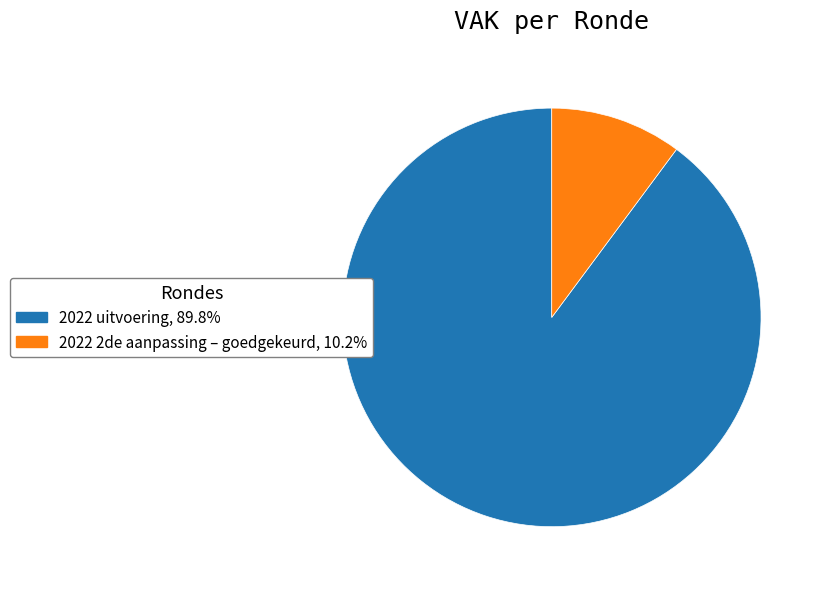

Is the sum of 2022 uitvoering, 89.8% and 2022 2de aanpassing – goedgekeurd, 10.2% greater than half?

Yes